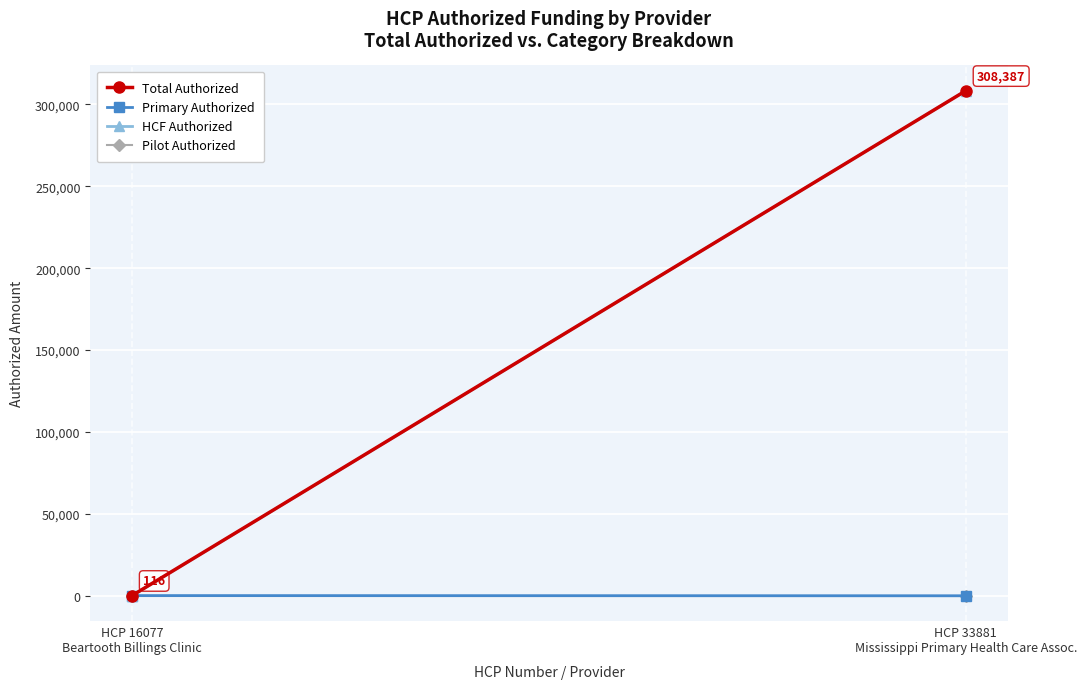

What is the label of the 2nd point from the left?

HCP 33881
Mississippi Primary Health Care Assoc.